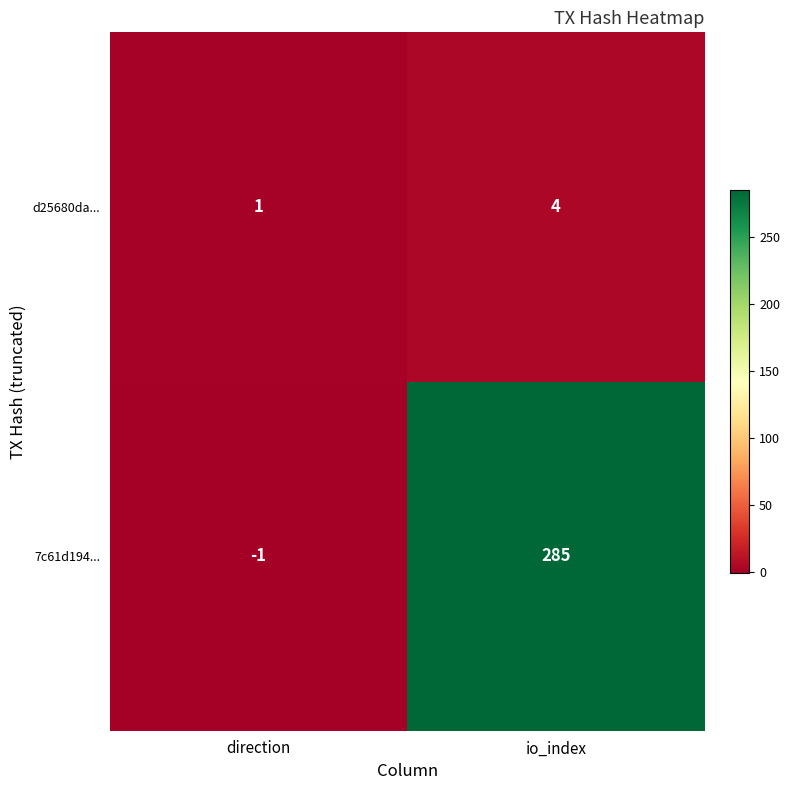

At which category does the chart reach its peak across all series?

io_index